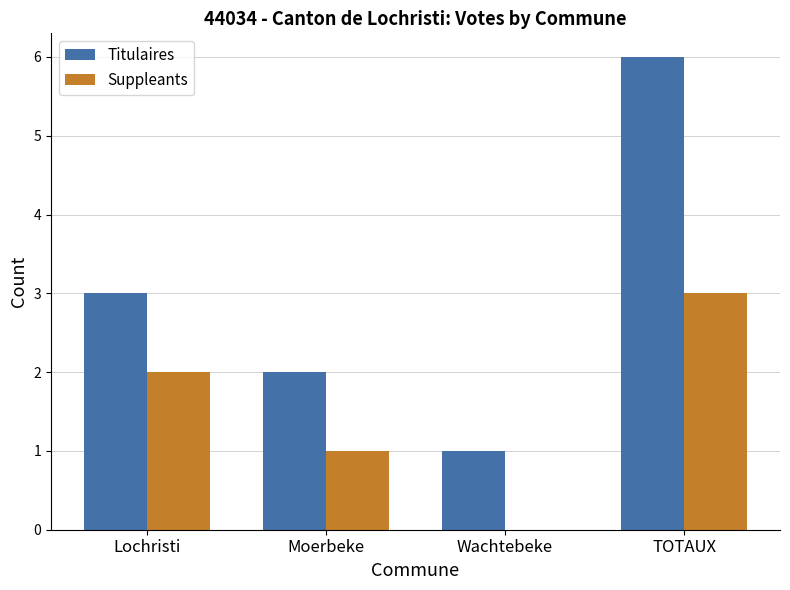

Reading right to left, list all the values displayed in this chart.

Titulaires: 6	1	2	3
Suppleants: 3	0	1	2